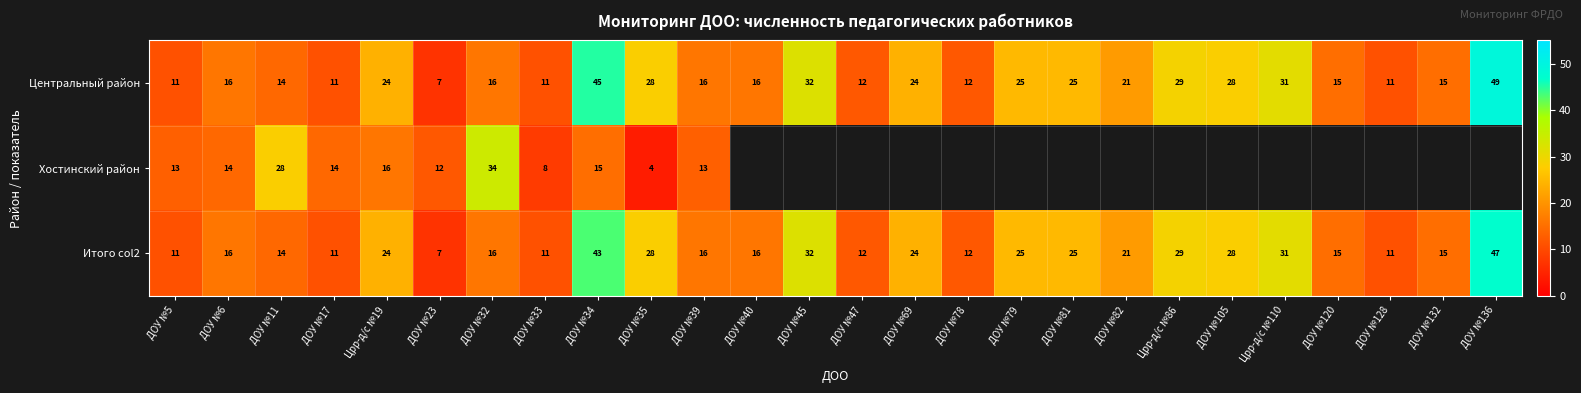

At how many categories does at least one series exceed 14?

19